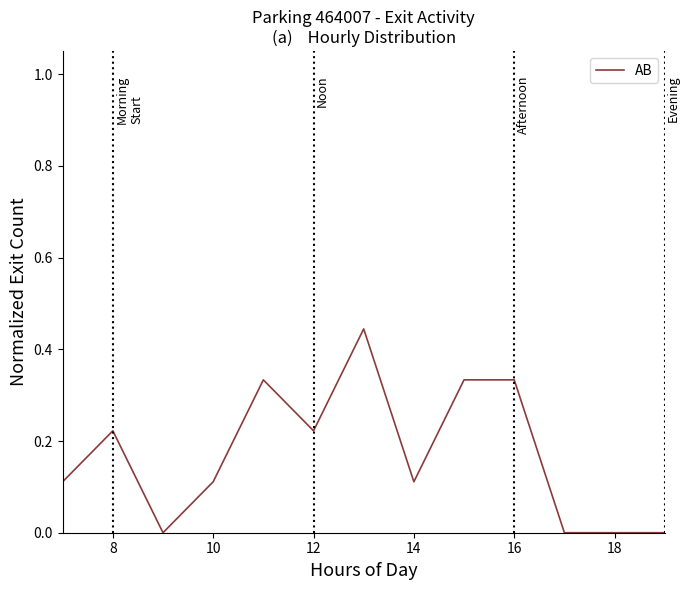

Does the chart display data point markers on the line(s)?

No